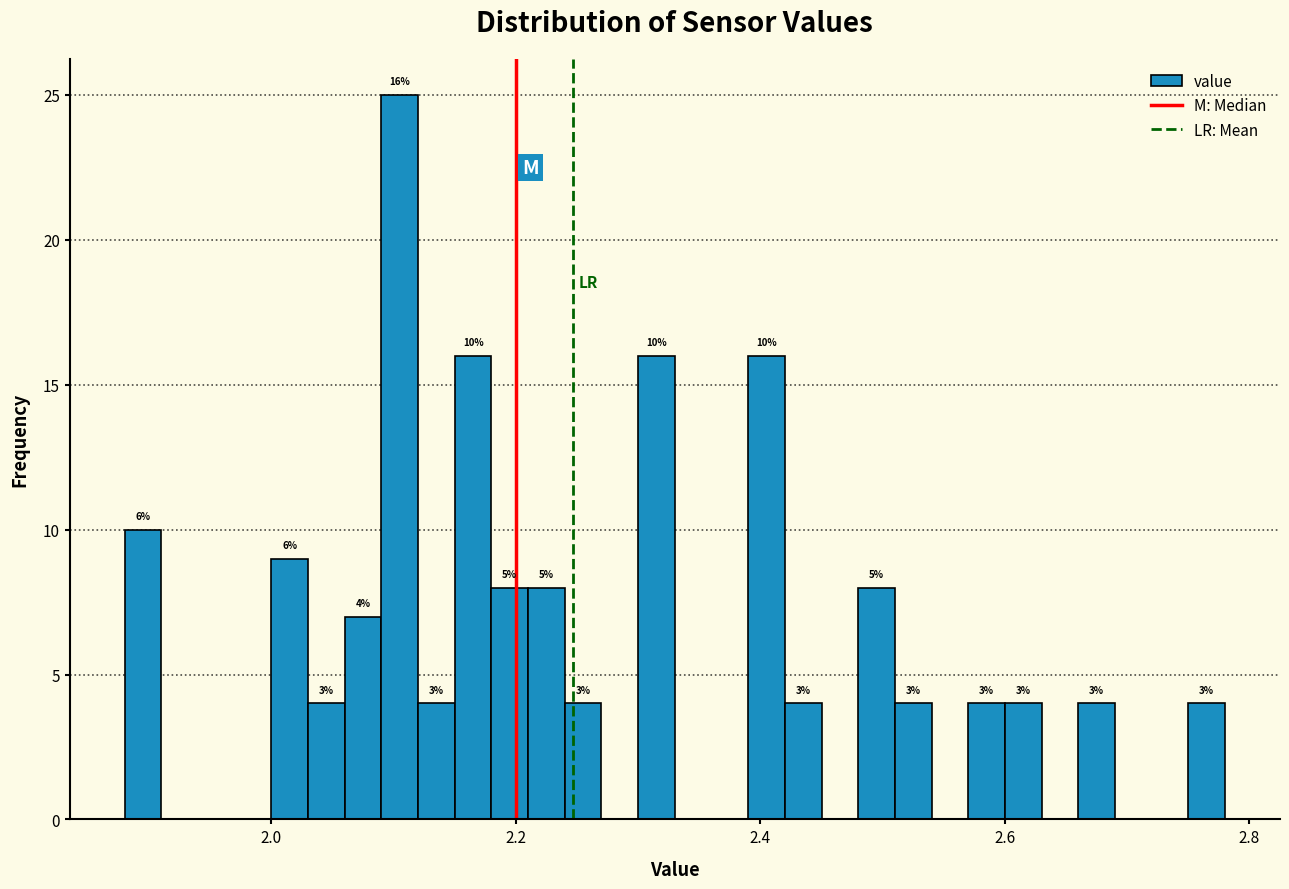

Around what value on the x-axis is the tallest bar? Give the approximate position of its centre, as read against the axis.

2.10